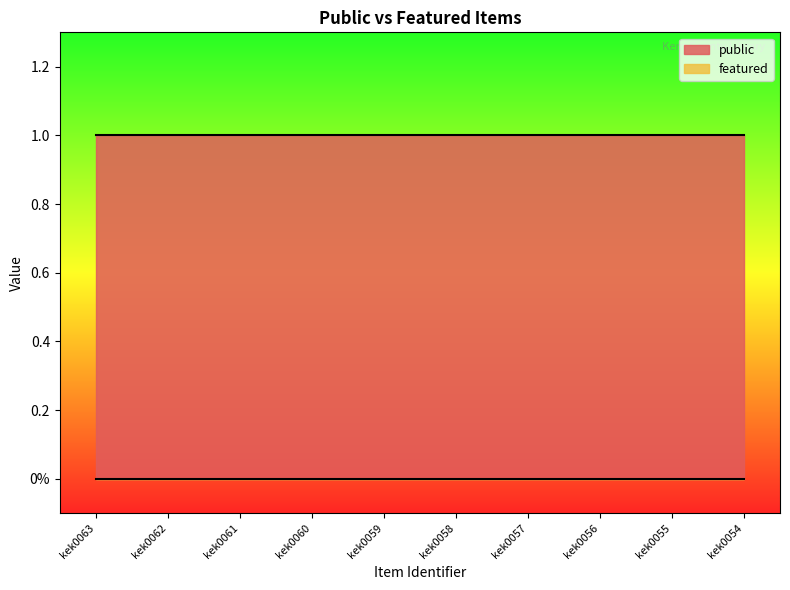

Rank the categories by featured value from lowest to highest.

kek0063, kek0062, kek0061, kek0060, kek0059, kek0058, kek0057, kek0056, kek0055, kek0054